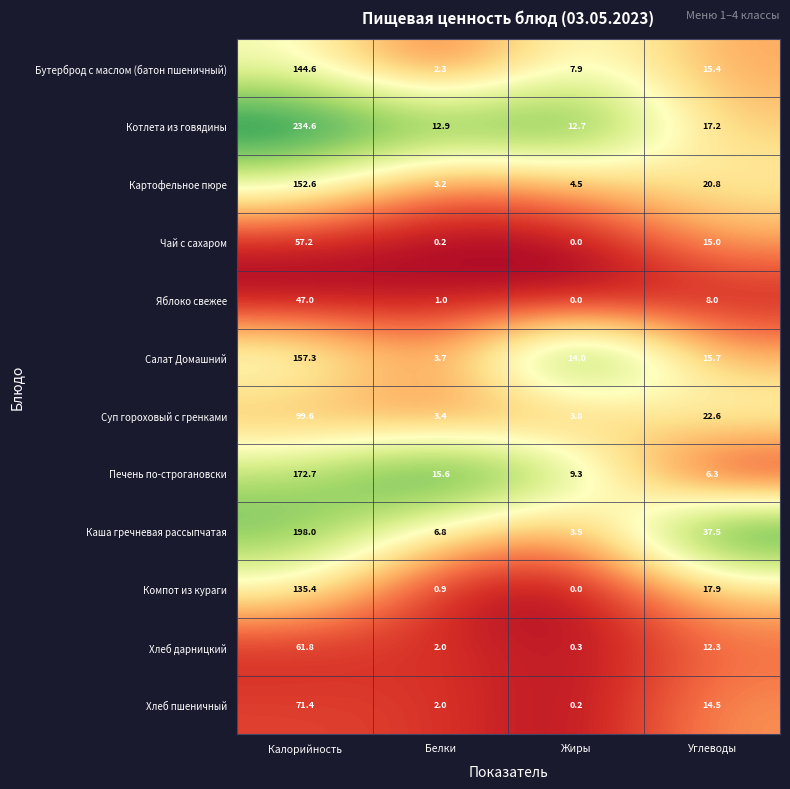

At which category does the chart reach its minimum across all series?

Жиры